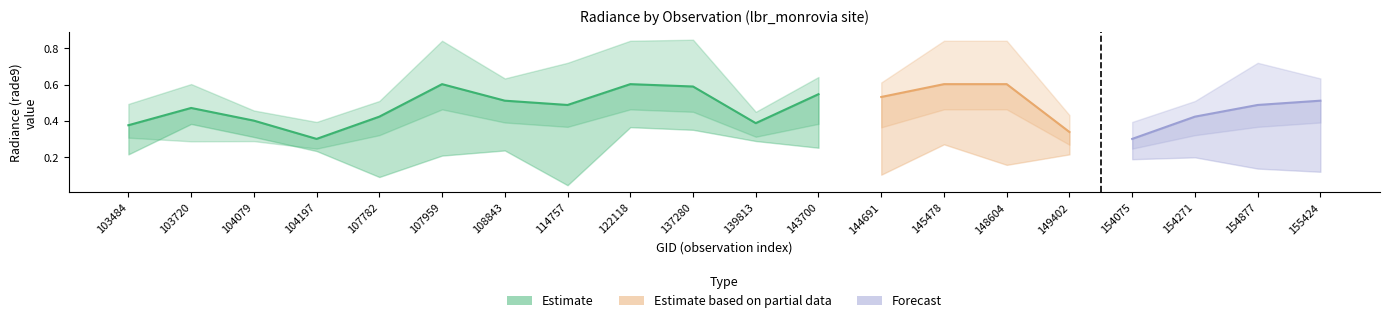

What is the spread (max minus min) of values at 149402?

0.2